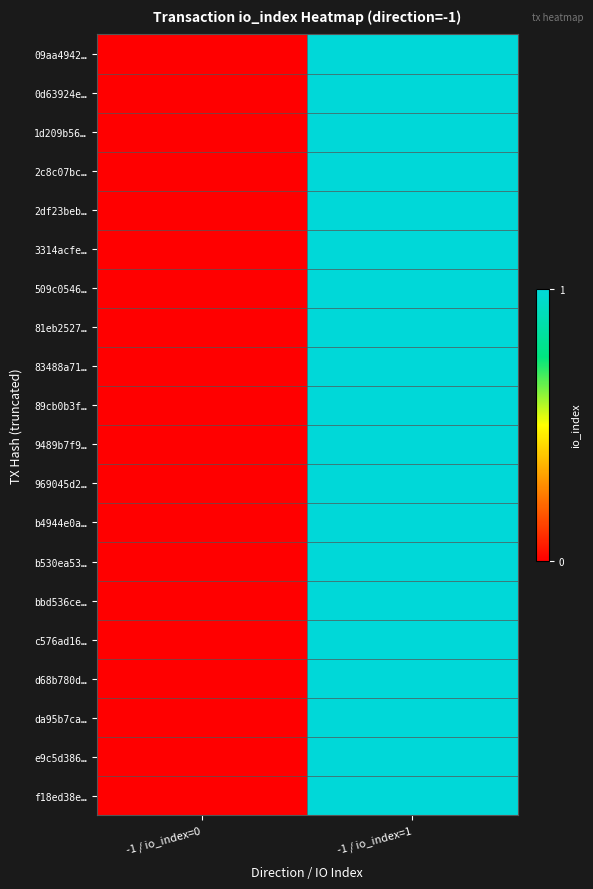

What is the greatest value displayed?

1